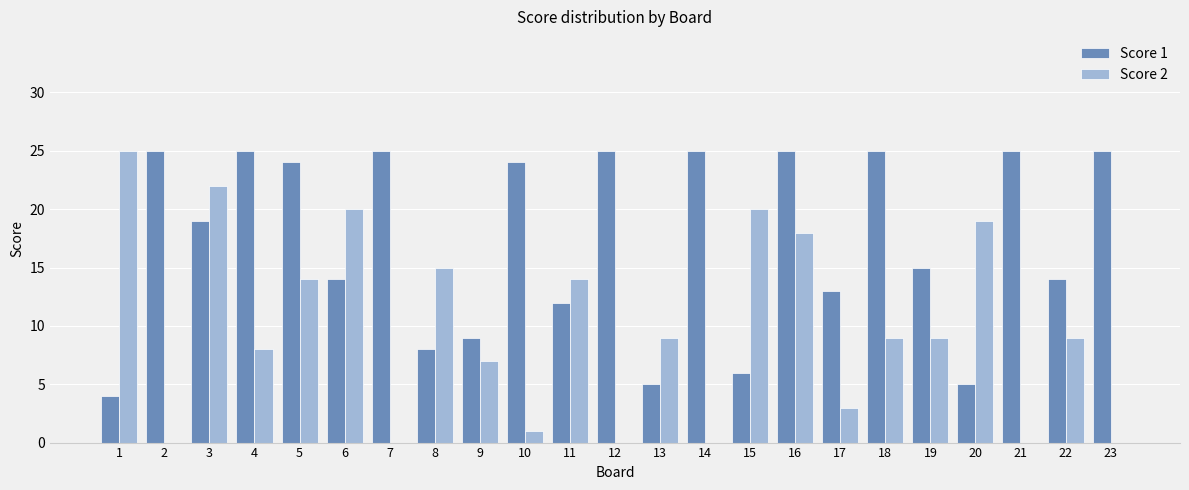

Which series changed the most between 3 and 6?

Score 1